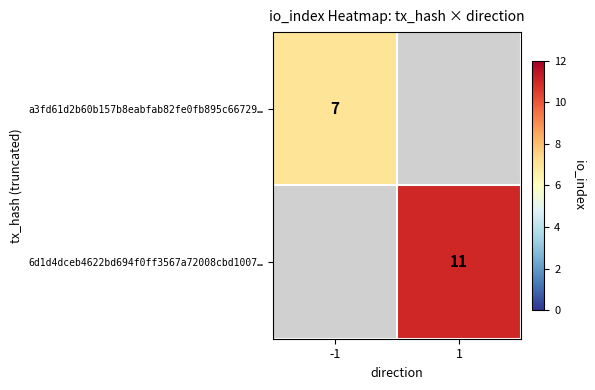

At which category does the chart reach its peak across all series?

1